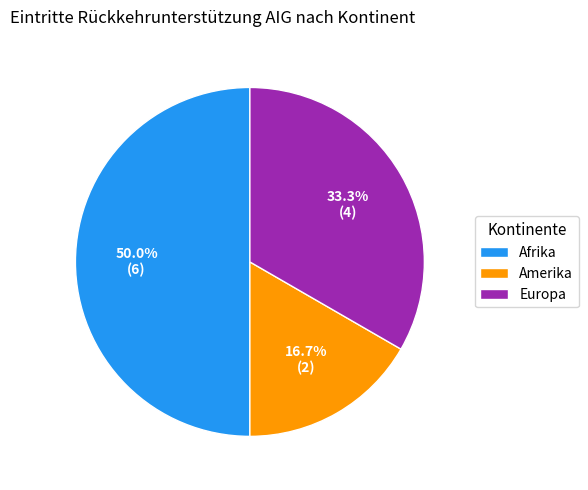

How many segments does this pie chart have?

3